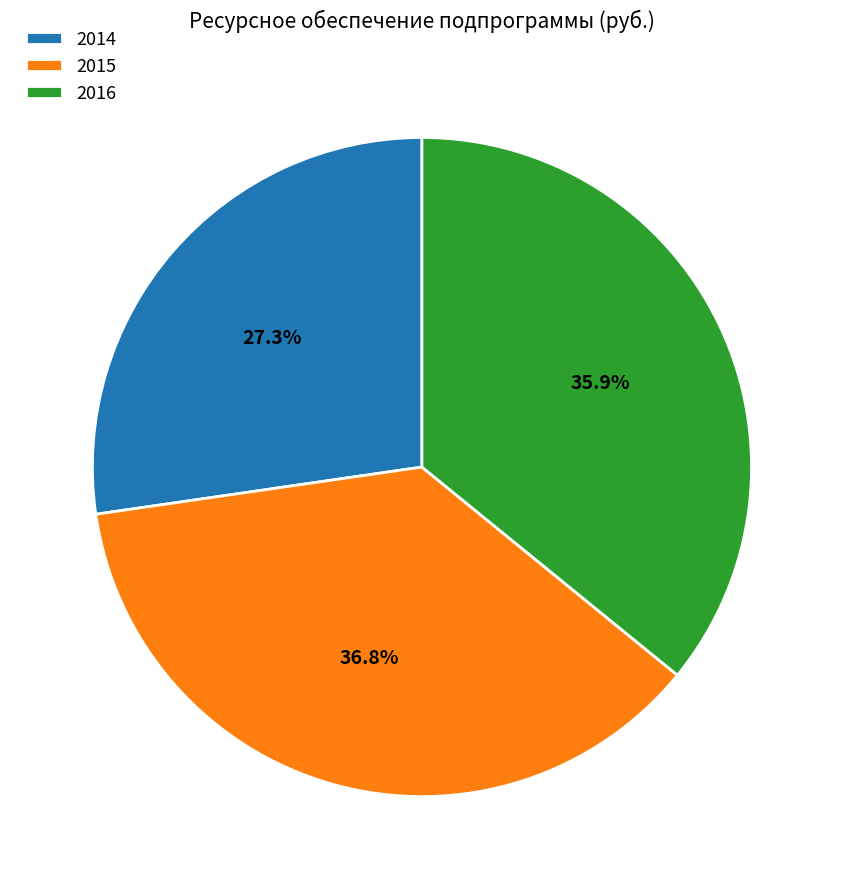

Approximately how many times larger is the value at 2014 compared to 2015?

0.7